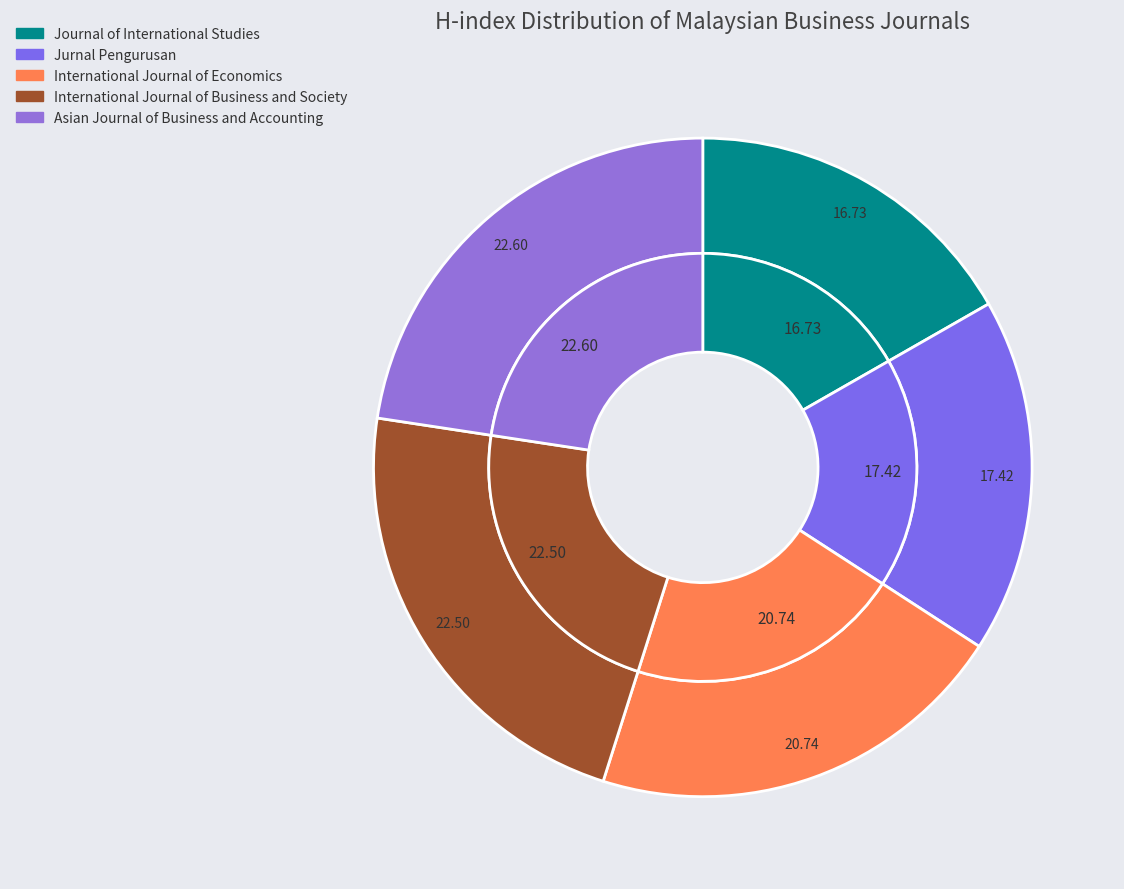

How many slices are in this pie chart?

5